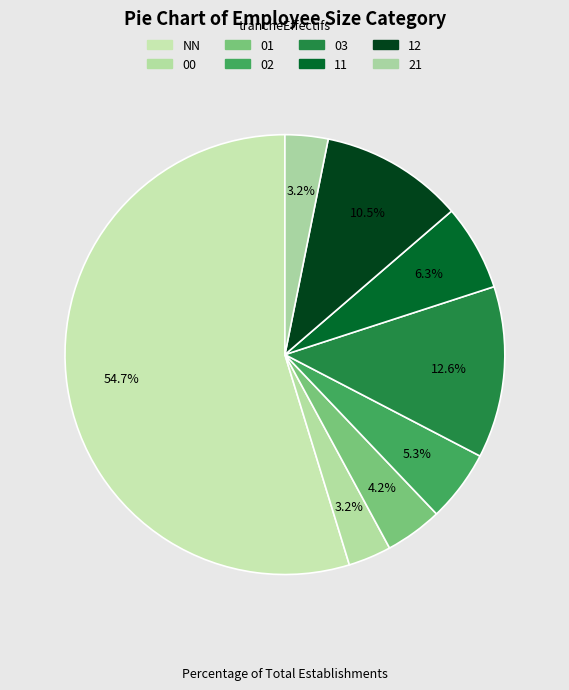

How many segments does this pie chart have?

8